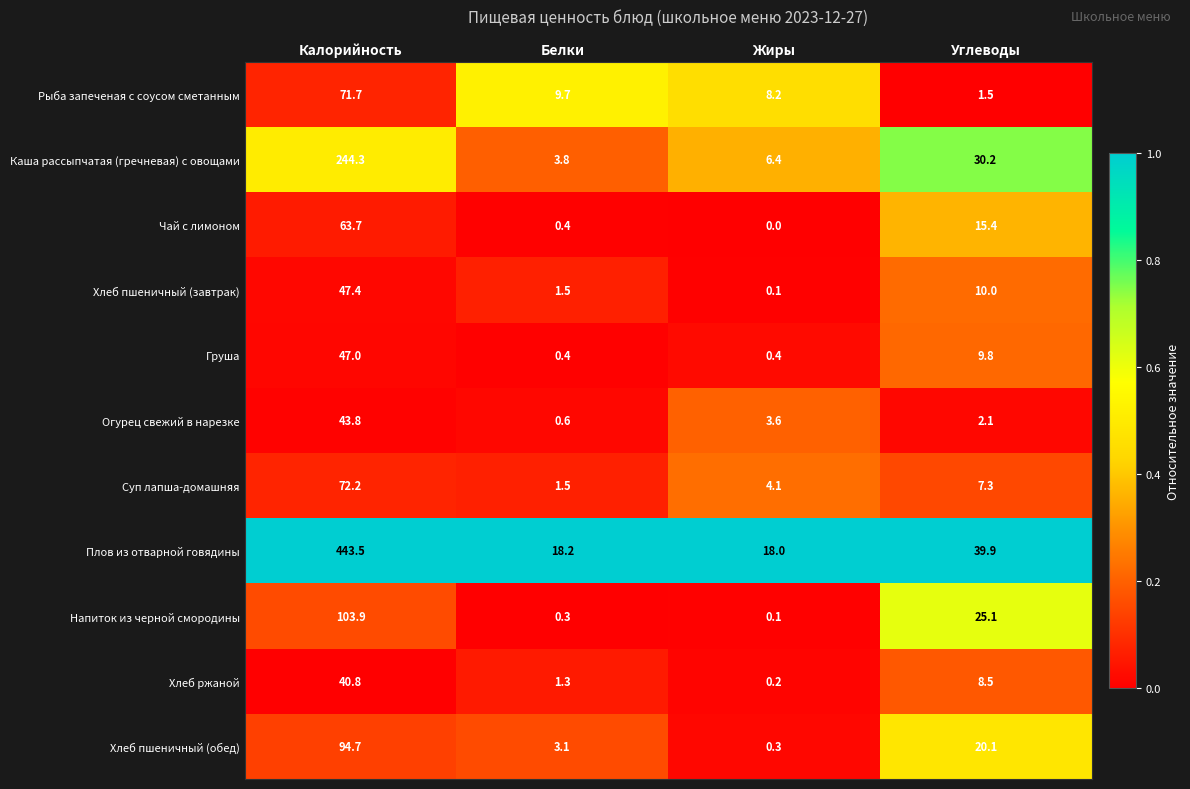

What is the difference between the highest and lowest values at Калорийность?

402.7